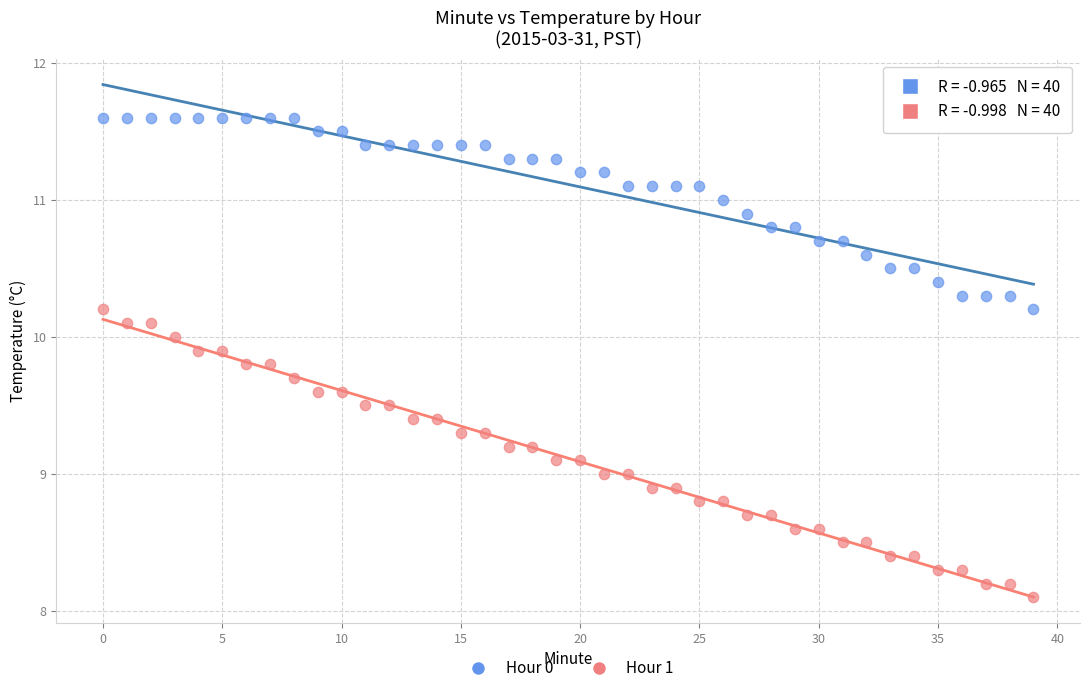

Which series has the widest spread of Y values?

Hour 1